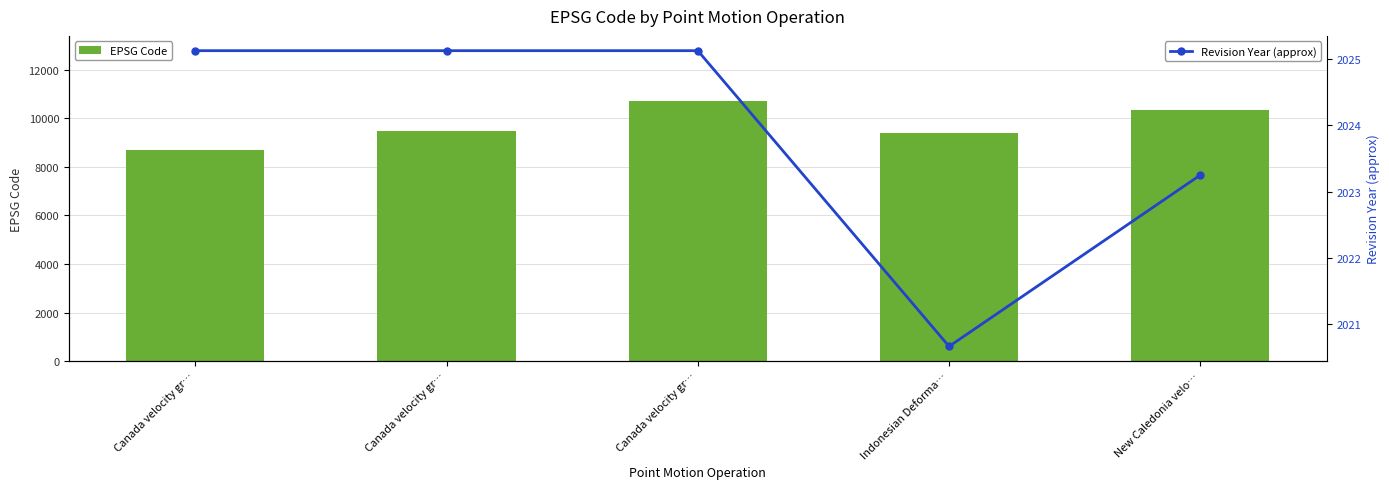

What is the difference between the maximum and second lowest values in the Revision Year (approx) series?

1.9